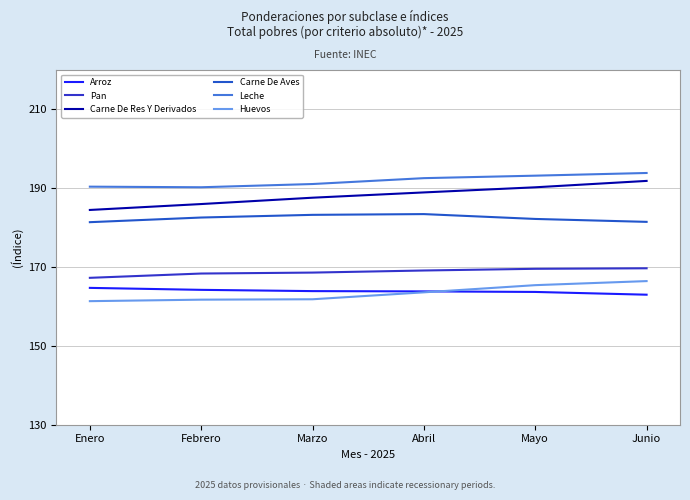

Is it true that Arroz equals 37.7 at Junio?

False